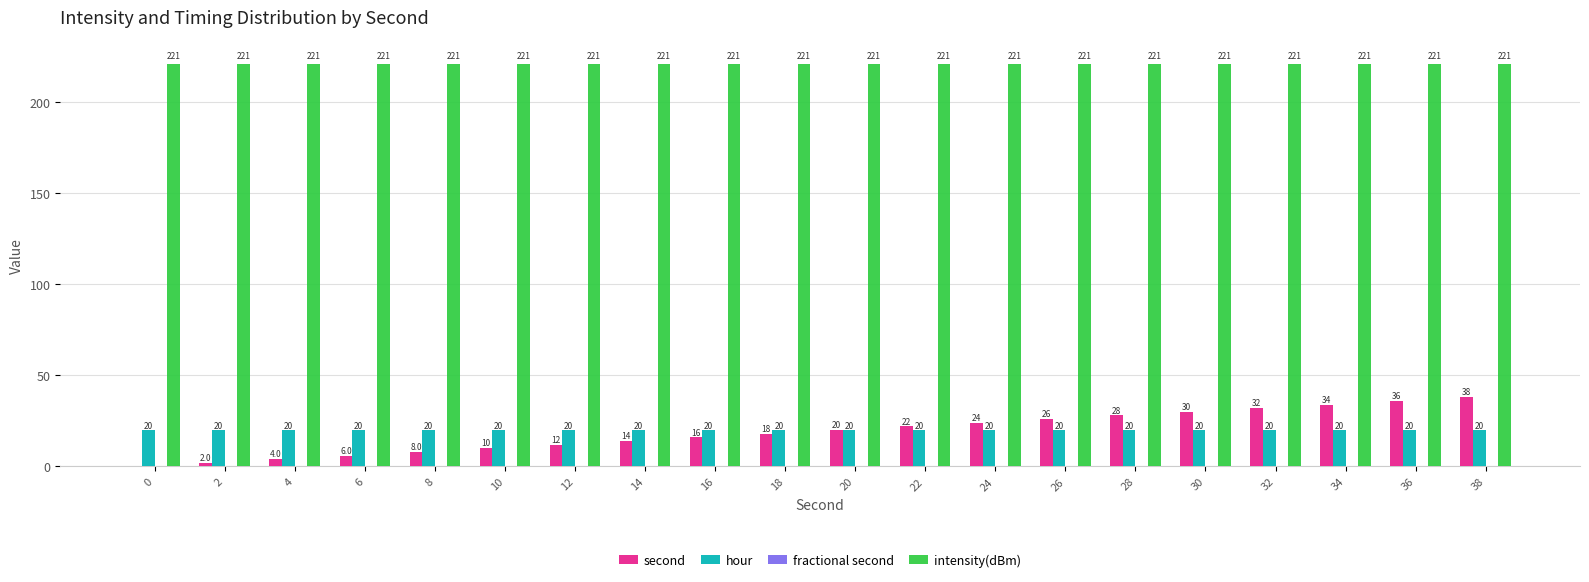

How many categories are shown in the chart?

20